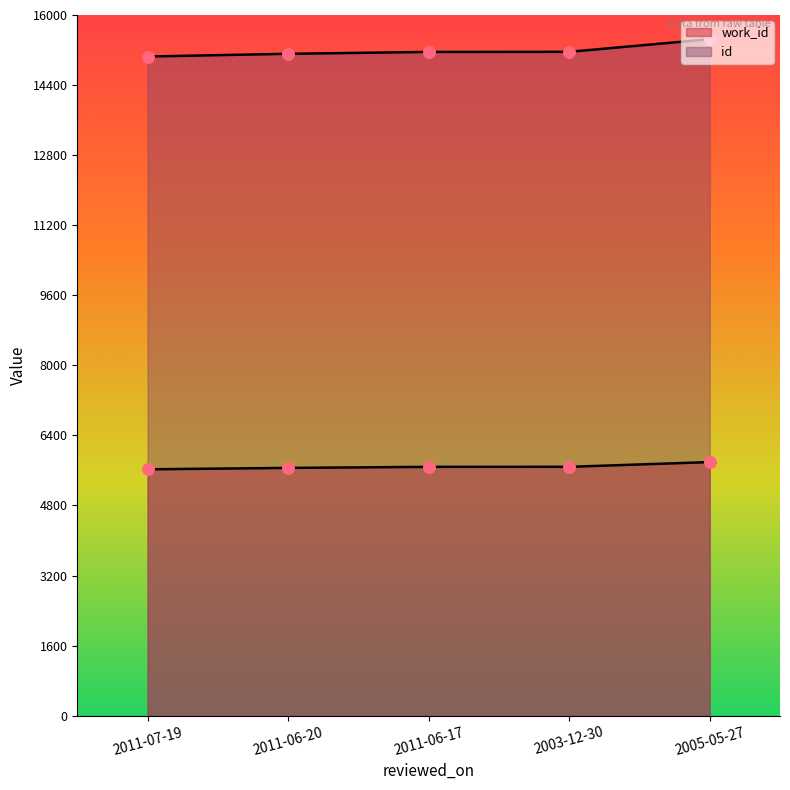

Which series has the widest spread of Y values?

id